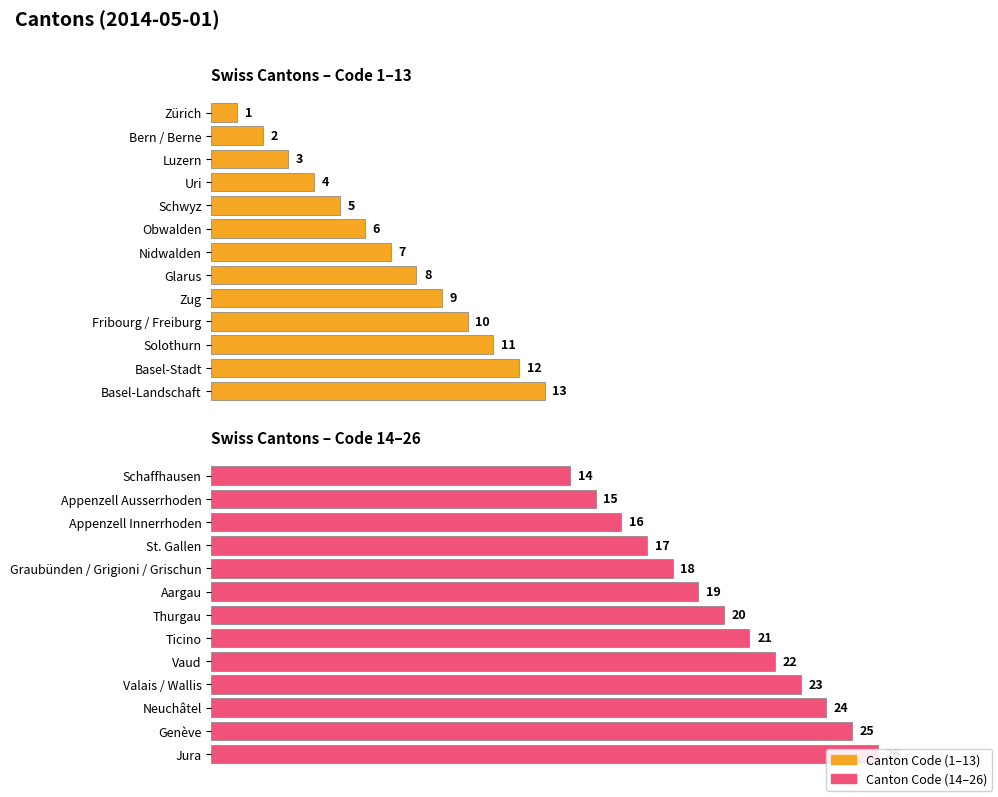

Which series has the largest total across all categories?

Canton Code (14-26)